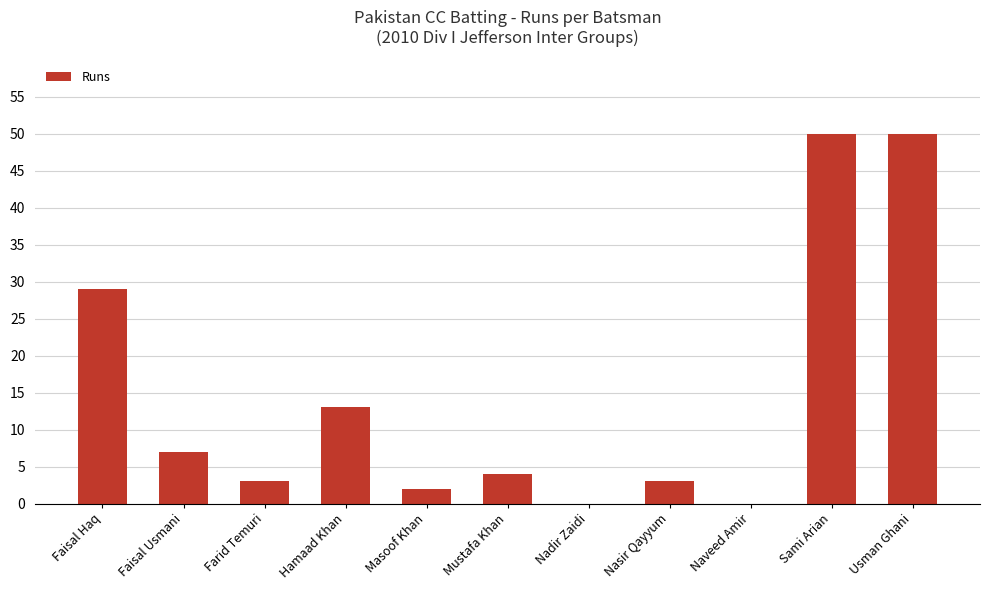

What is the sum of the values at Naveed Amir and Hamaad Khan?

13